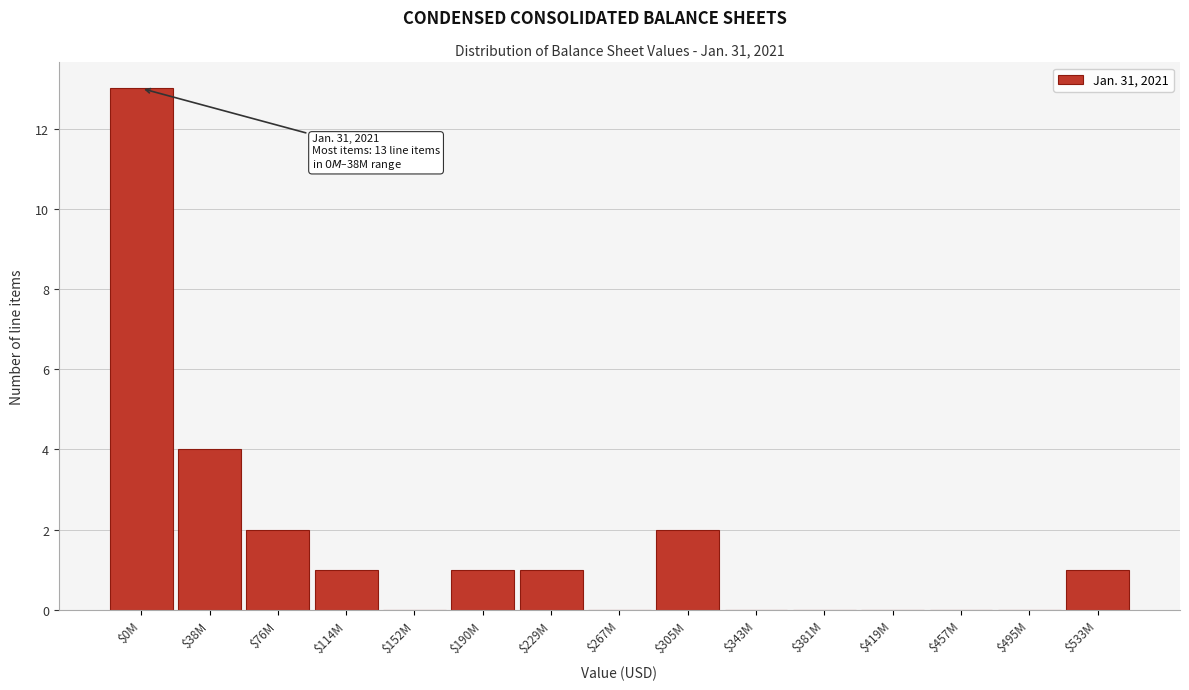

What is the sum of all values?

25